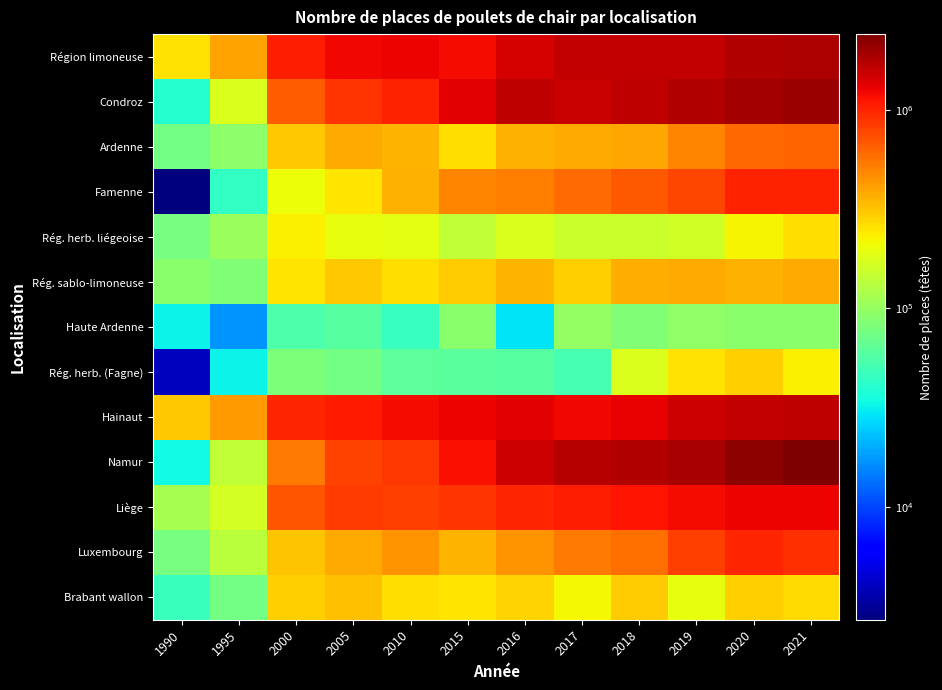

List the series in order of their peak value, highest first.

Namur, Condroz, Région limoneuse, Hainaut, Liège, Famenne, Luxembourg, Ardenne, Rég. sablo-limoneuse, Brabant wallon, Rég. herb. (Fagne), Rég. herb. liégeoise, Haute Ardenne